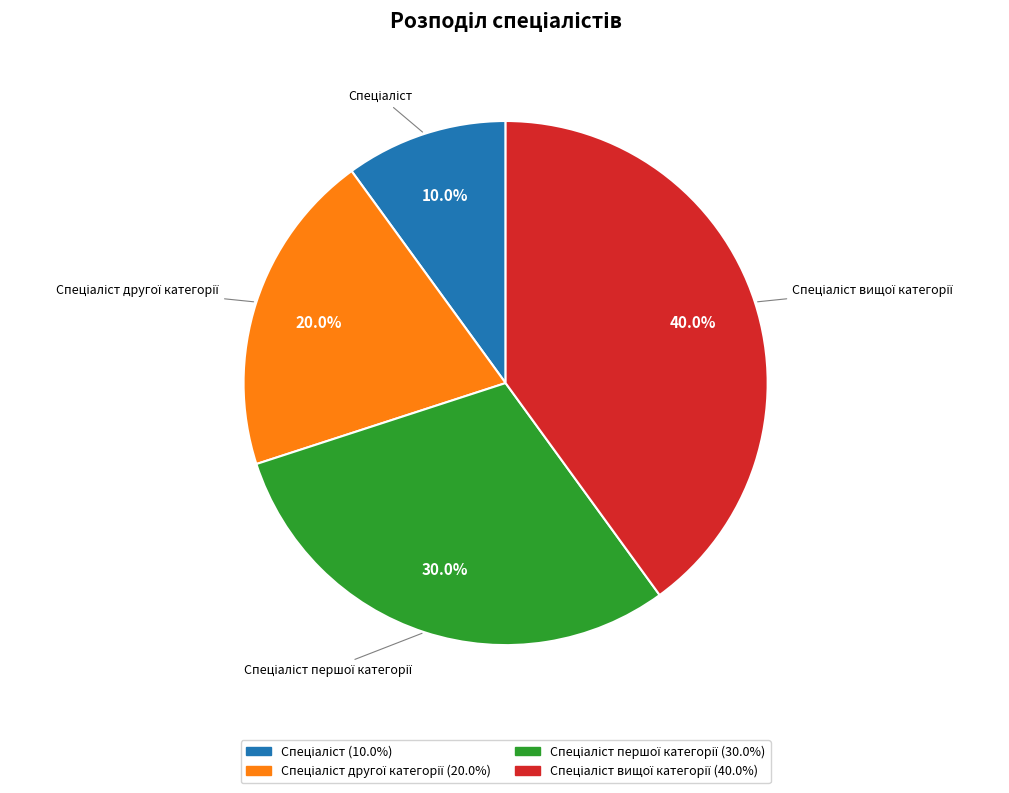

Is there a majority slice in this chart?

No